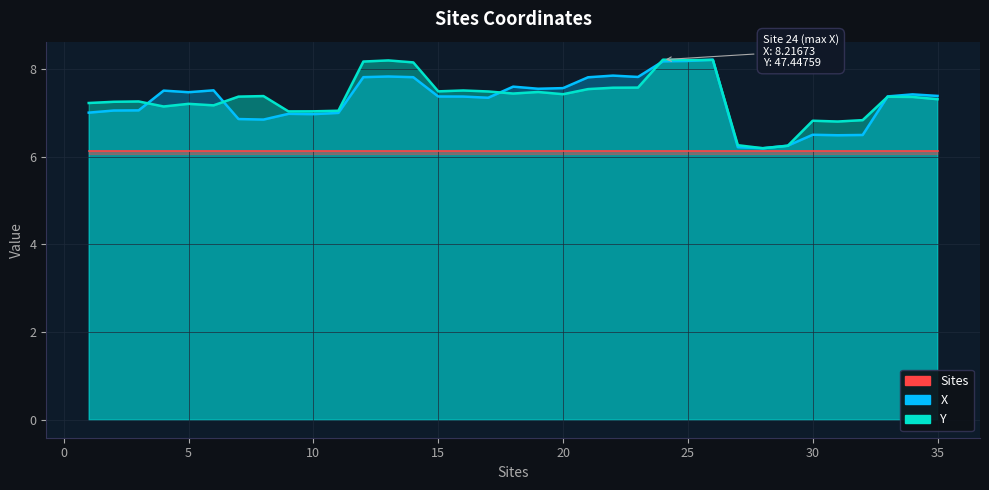

Is it true that Y equals 6.3 at 29?

True